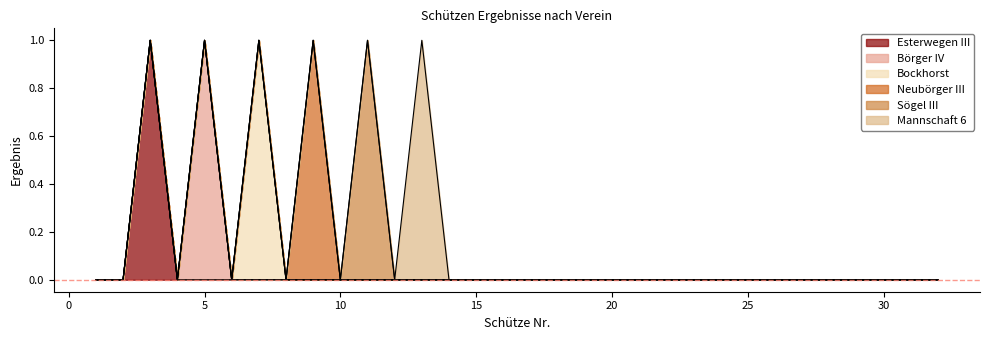

How many data points in Esterwegen III are above 0?

1